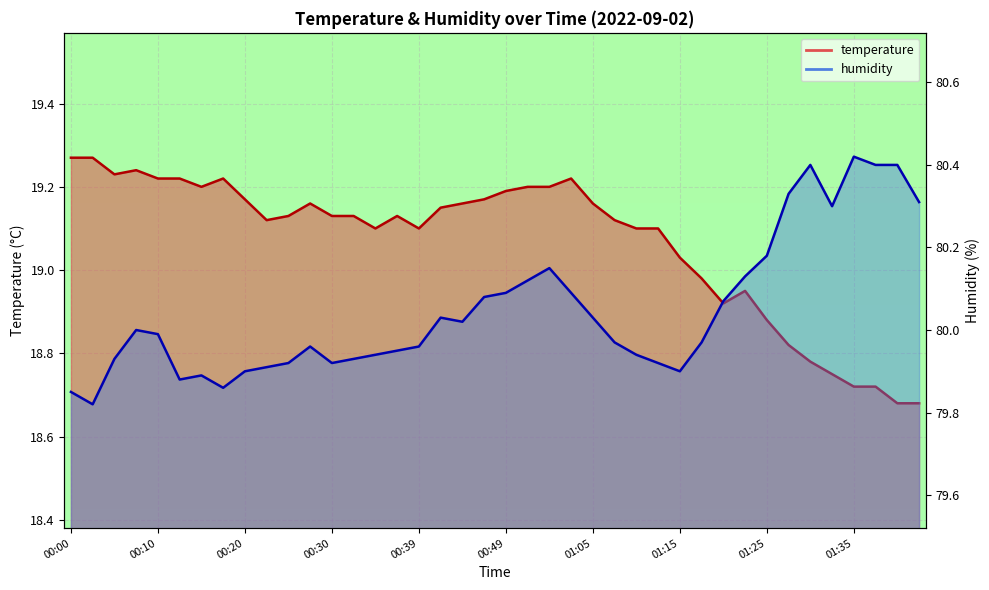

List the series in order of their peak value, lowest first.

temperature, humidity